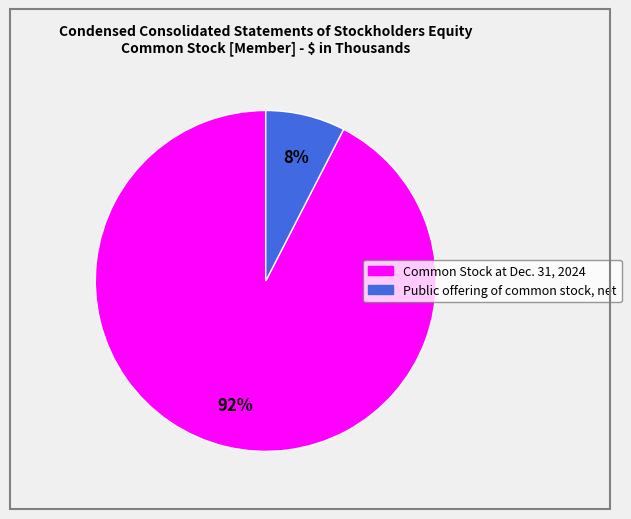

The Common Stock at Dec. 31, 2024 slice represents 86% of the pie. True or false?

False